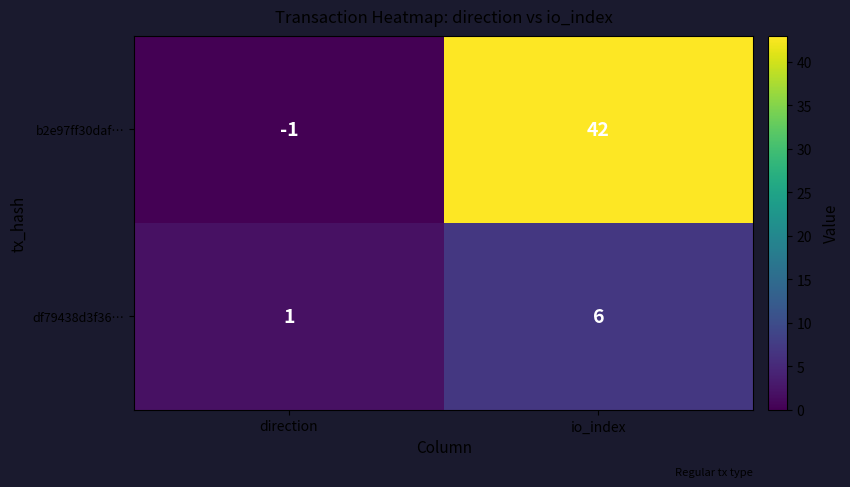

At which category is the sum across all series the highest?

io_index